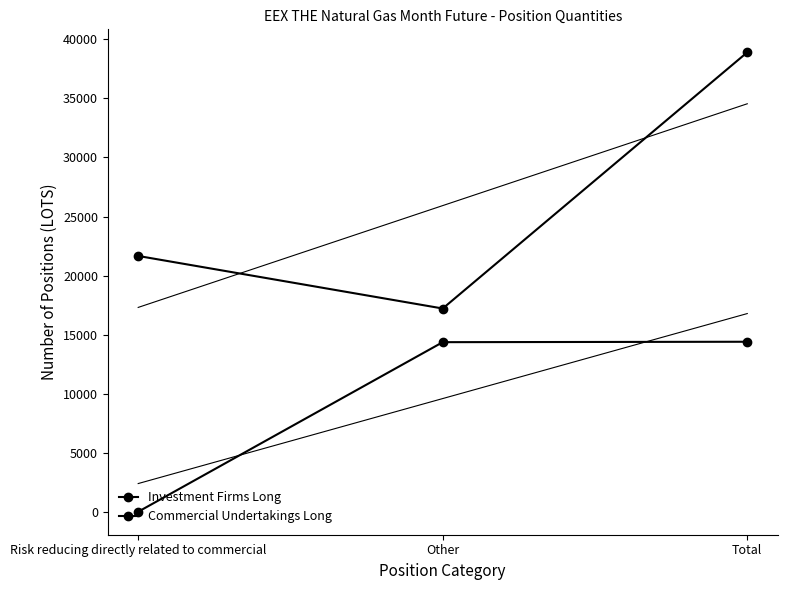

What is the total value across all series at Other?

31596